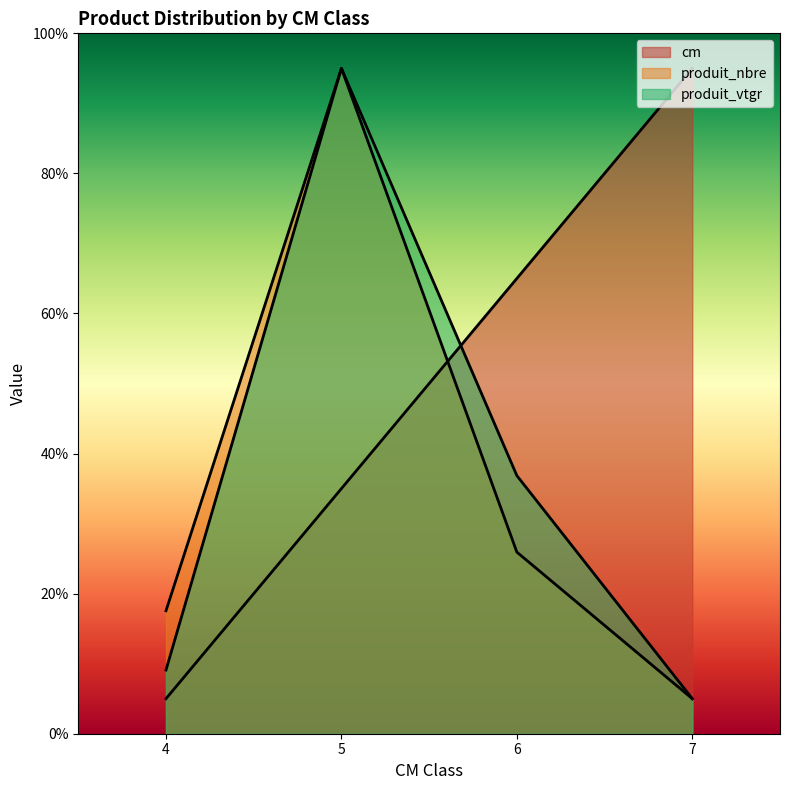

What is the value of the produit_nbre point at the 2nd from the left?

95.0